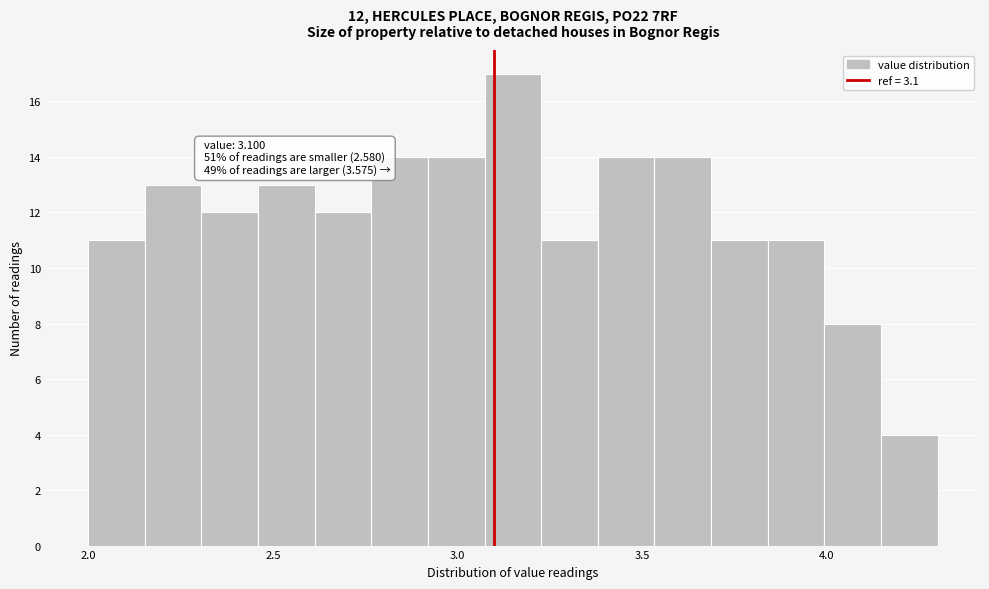

Around what value on the x-axis is the tallest bar? Give the approximate position of its centre, as read against the axis.

3.15